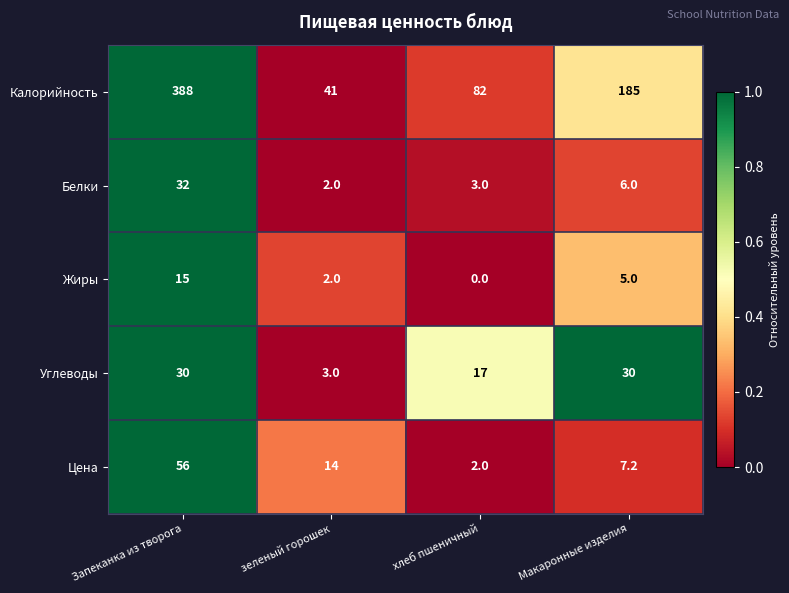

What is the total value across all series at зеленый горошек?

62.0